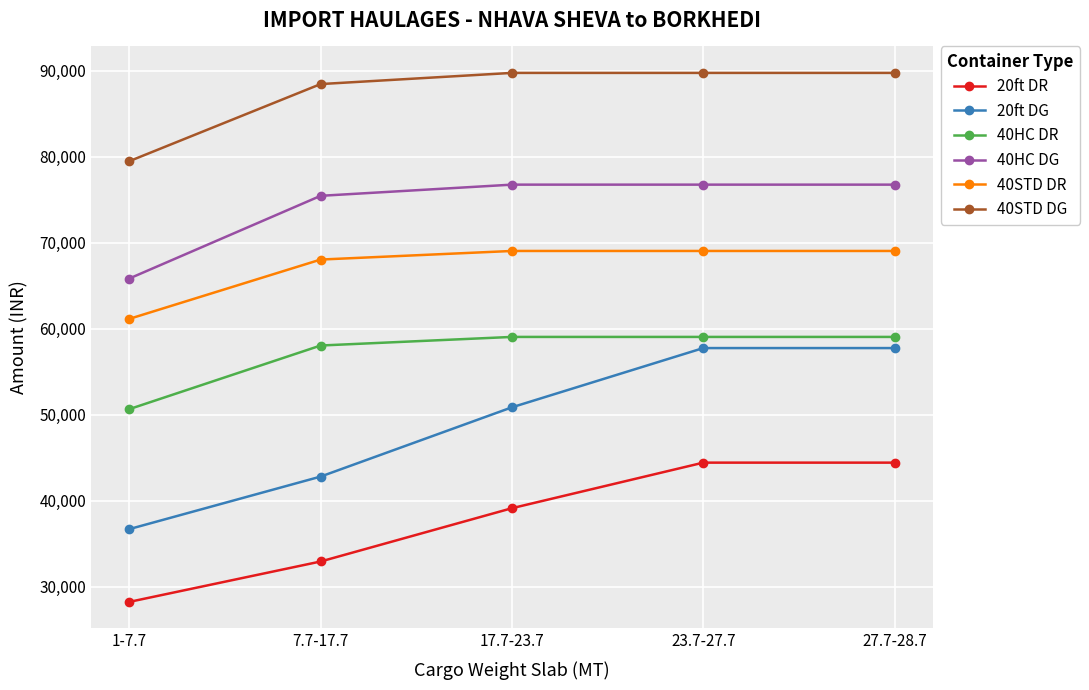

What is the highest value of the 40HC DG series?

76765